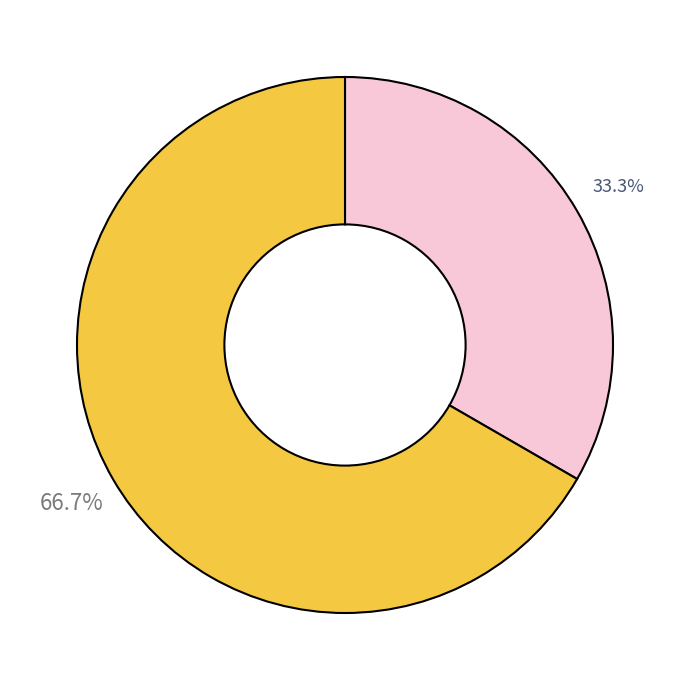

Is there any slice that represents more than half of the pie?

Yes